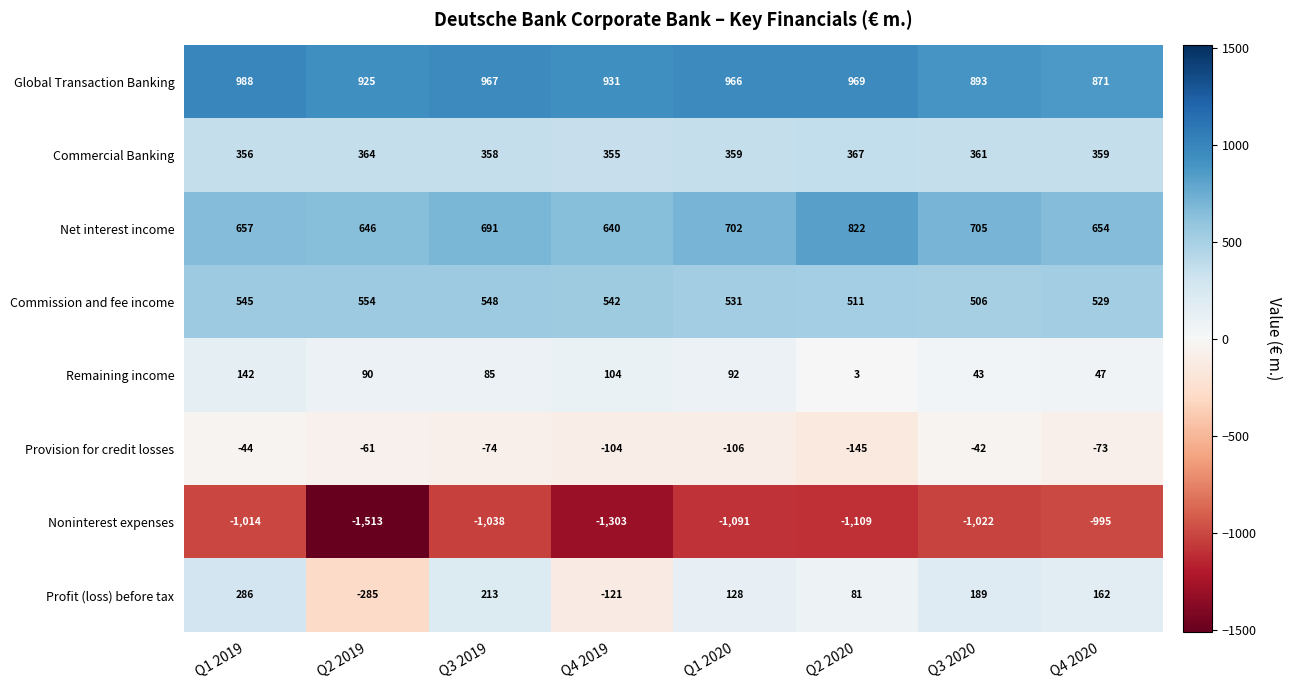

What is the smallest value displayed?

-1513